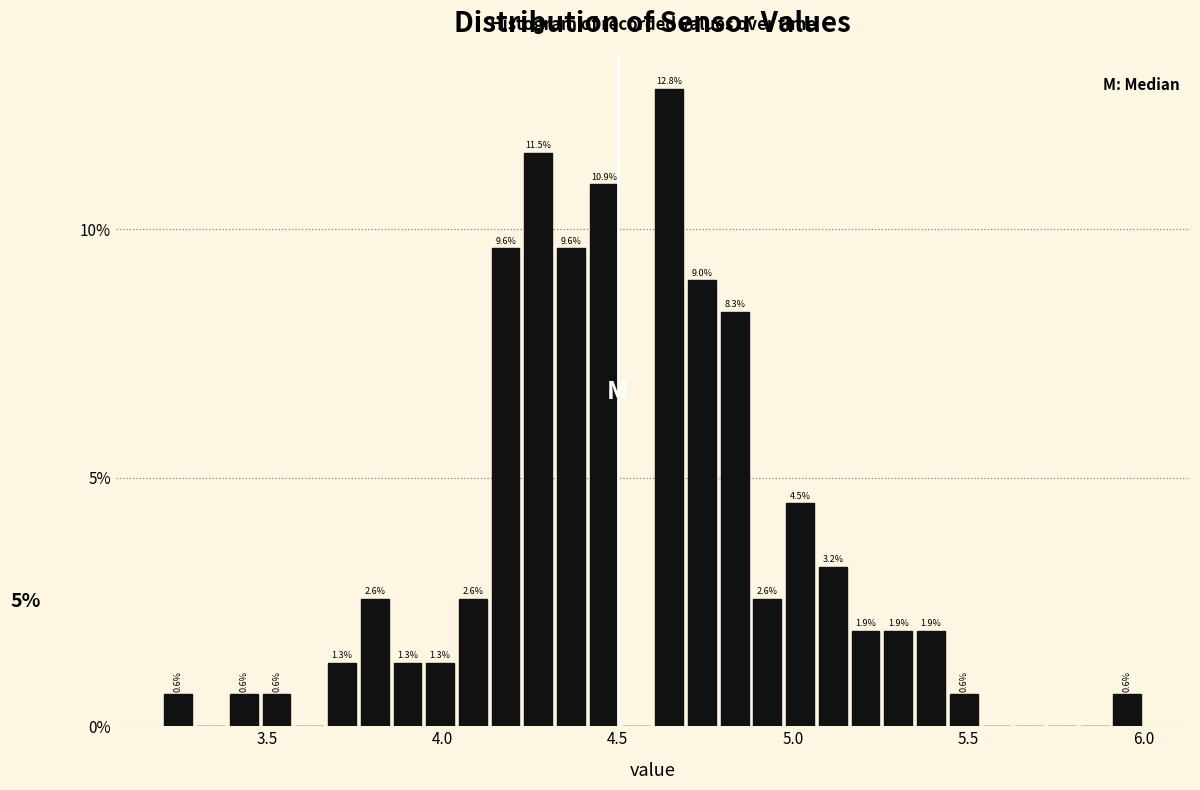

Read against the x-axis, roughly where is the centre of the tallest bar?

4.65